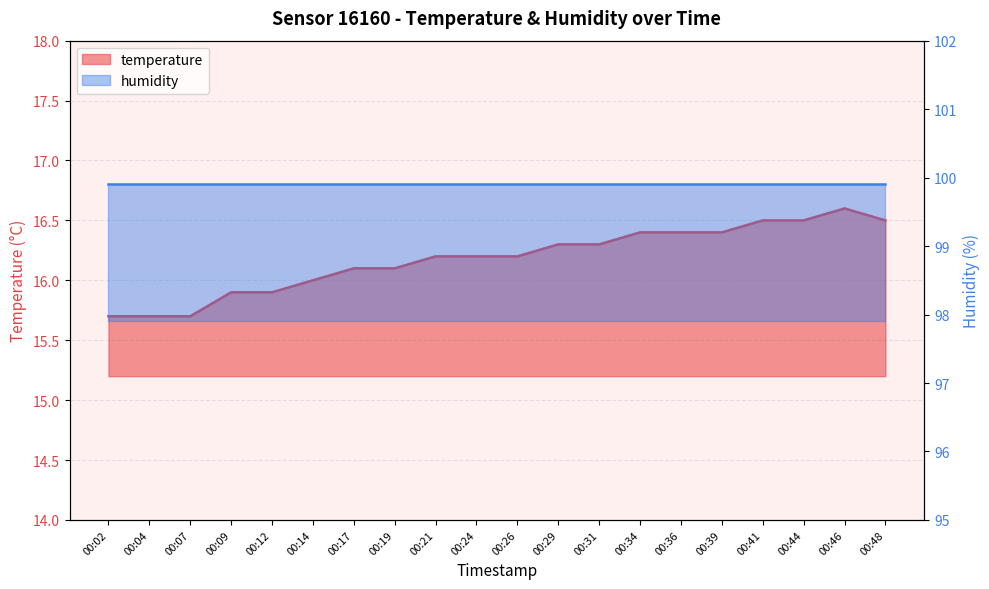

List the labels in order of value, largest first.

00:46, 00:41, 00:44, 00:48, 00:34, 00:36, 00:39, 00:29, 00:31, 00:21, 00:24, 00:26, 00:17, 00:19, 00:14, 00:09, 00:12, 00:02, 00:04, 00:07